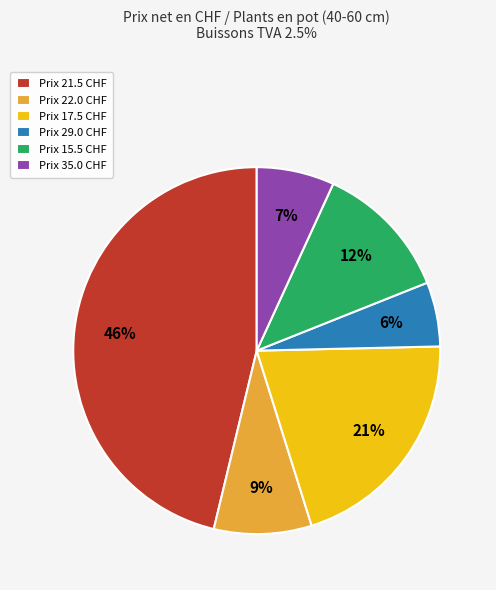

The Prix 35.0 CHF slice represents 16% of the pie. True or false?

False